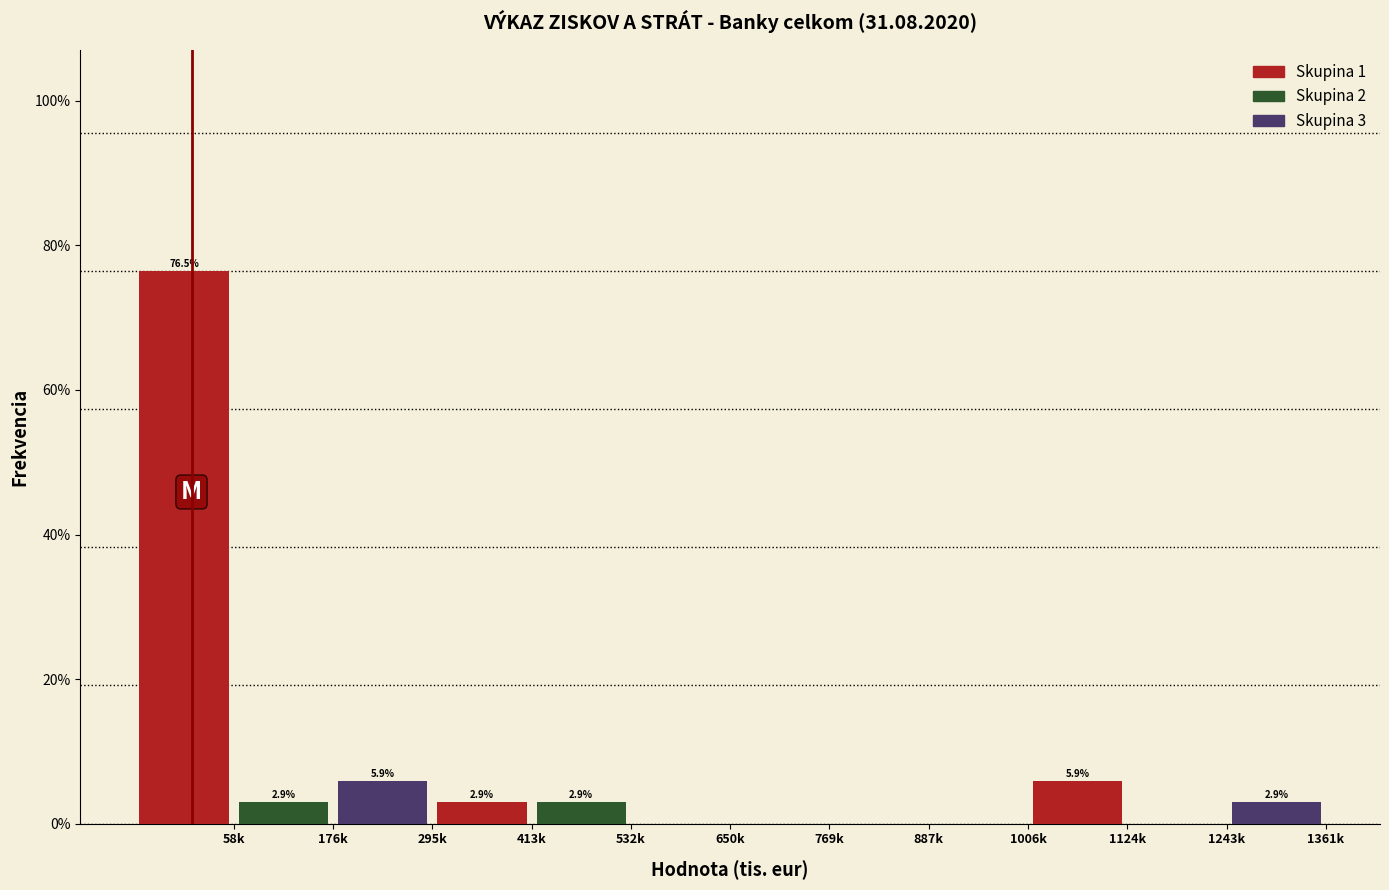

Reading right to left, extract all data points from this chart.

Skupina 1: 1124k=5.9	887k=0.0	413k=2.9	58k=76.5
Skupina 2: 1124k=0.0	887k=0.0	413k=2.9	58k=2.9
Skupina 3: 1124k=2.9	887k=0.0	413k=0.0	58k=5.9